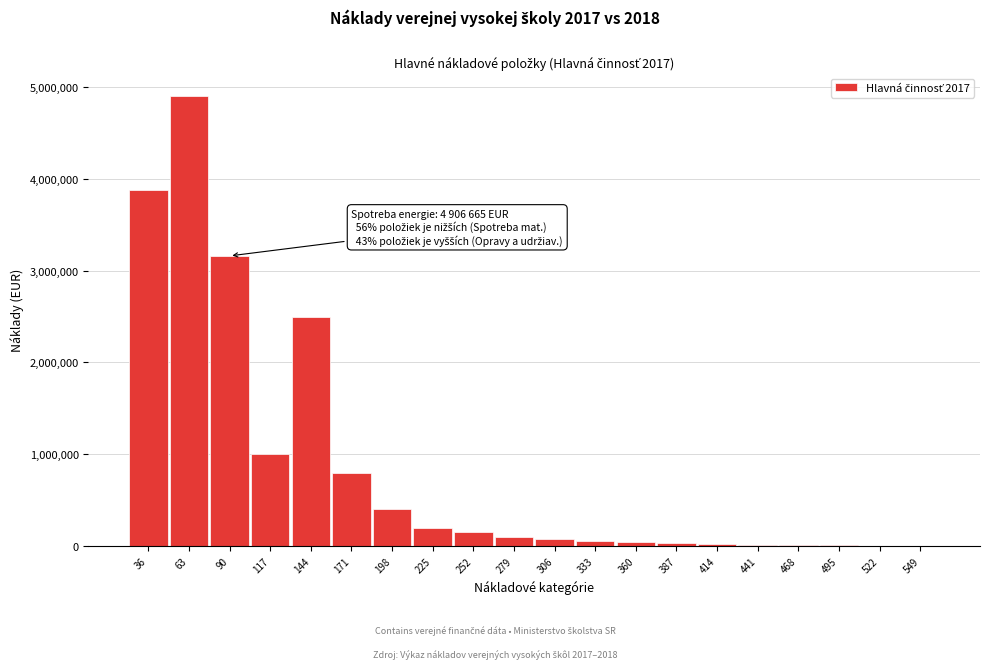

What is the sum of all values?

17367614